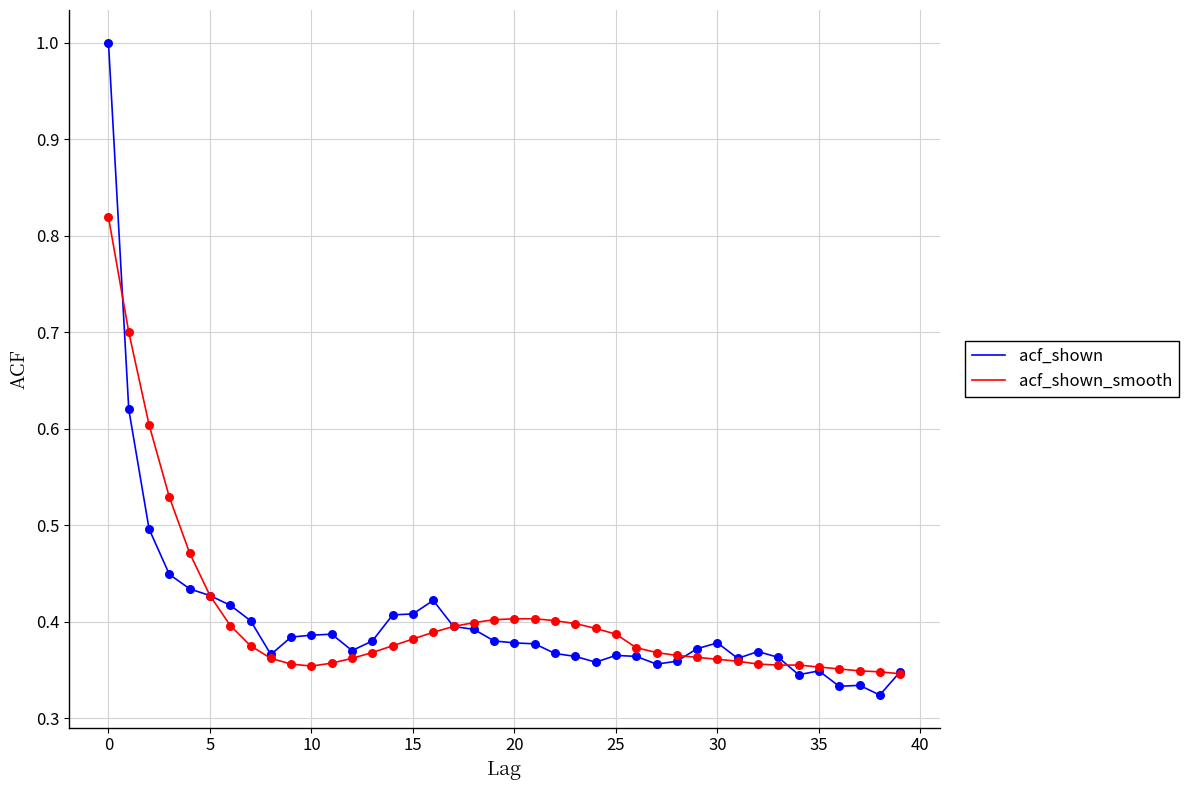

Which series has the largest range (max minus min)?

acf_shown